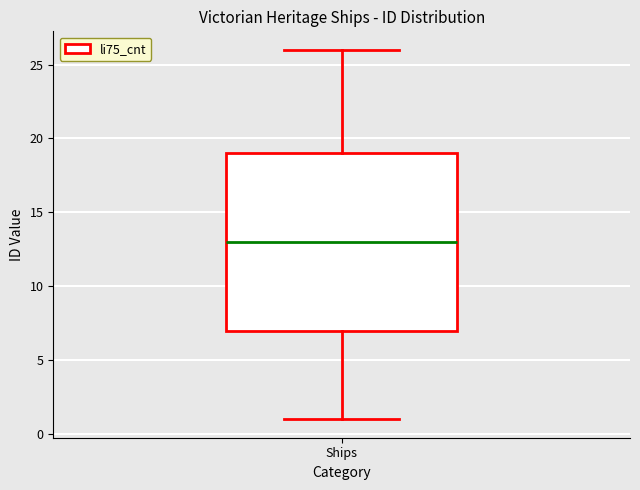

Transcribe this box plot: give where the median line is, the range the box spans, and where the two whiskers end, as read against the y-axis. The values are not printed on the chart, so give them approximately, as read against the axis.

median 13, box 7 to 19, whiskers 1 to 26